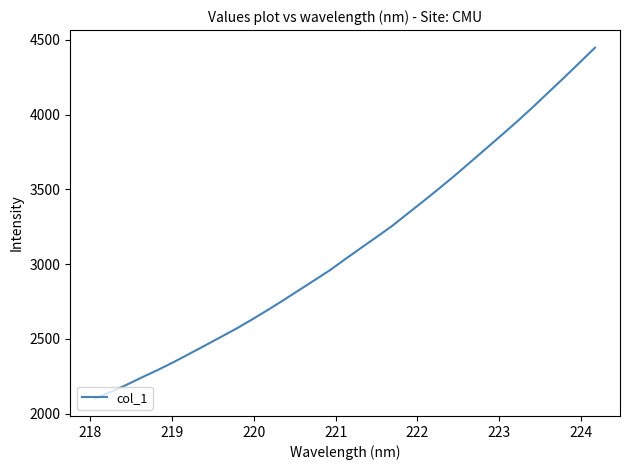

What is the difference between the maximum and minimum values?

2345.8